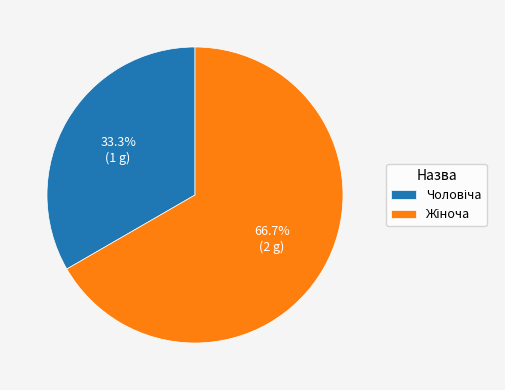

How many slices are in this pie chart?

2